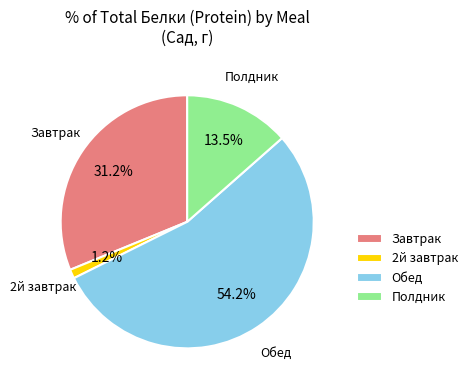

How many slices are in this pie chart?

4